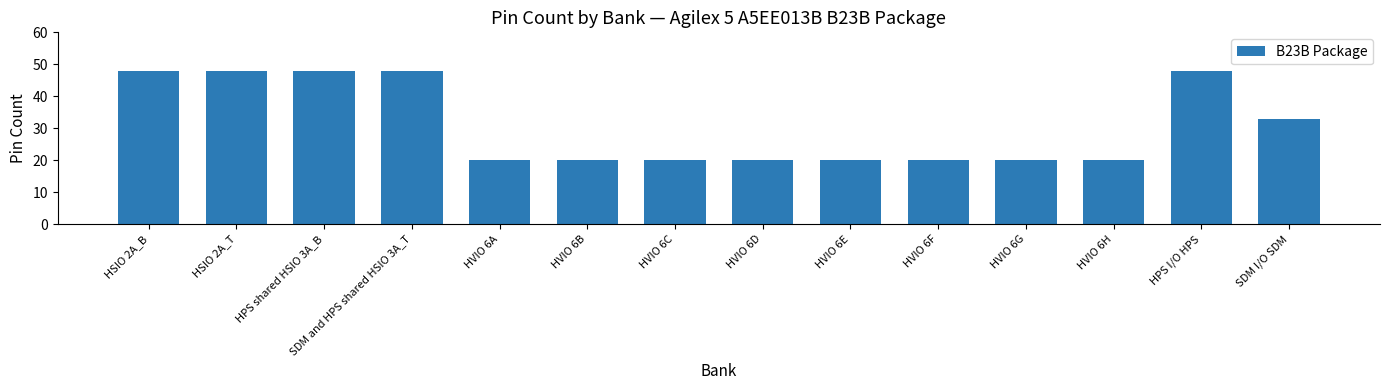

At which label is the value closest to 34?

SDM I/O SDM